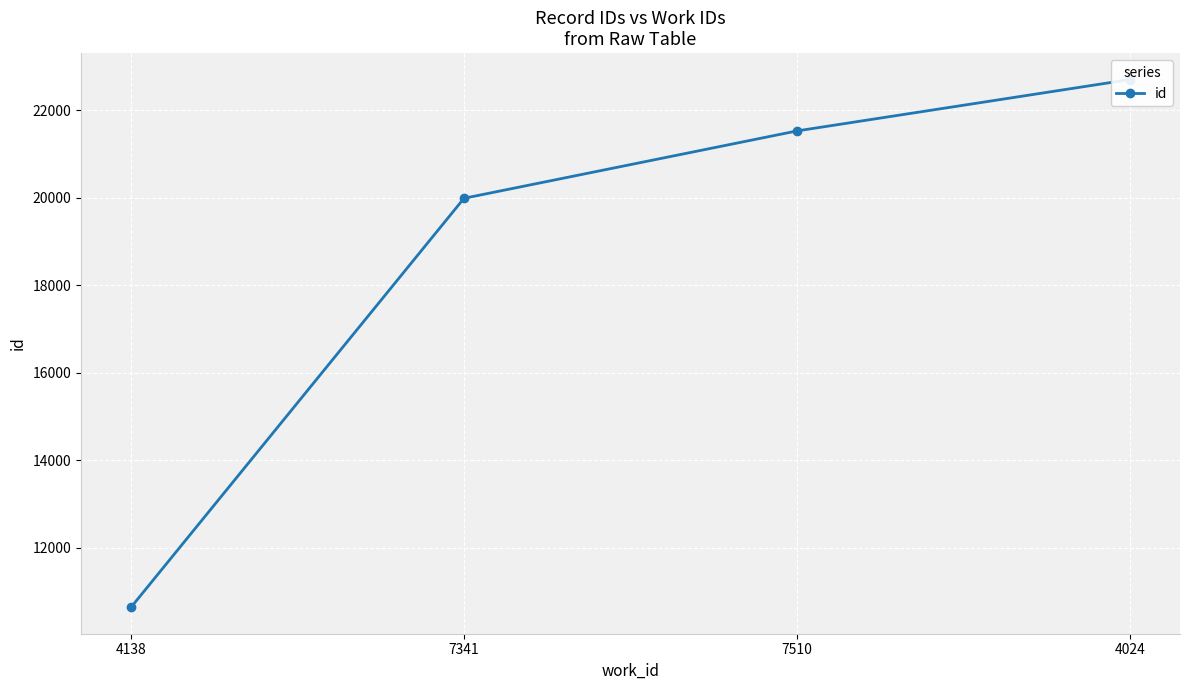

List the labels in order of value, smallest first.

4138, 7341, 7510, 4024